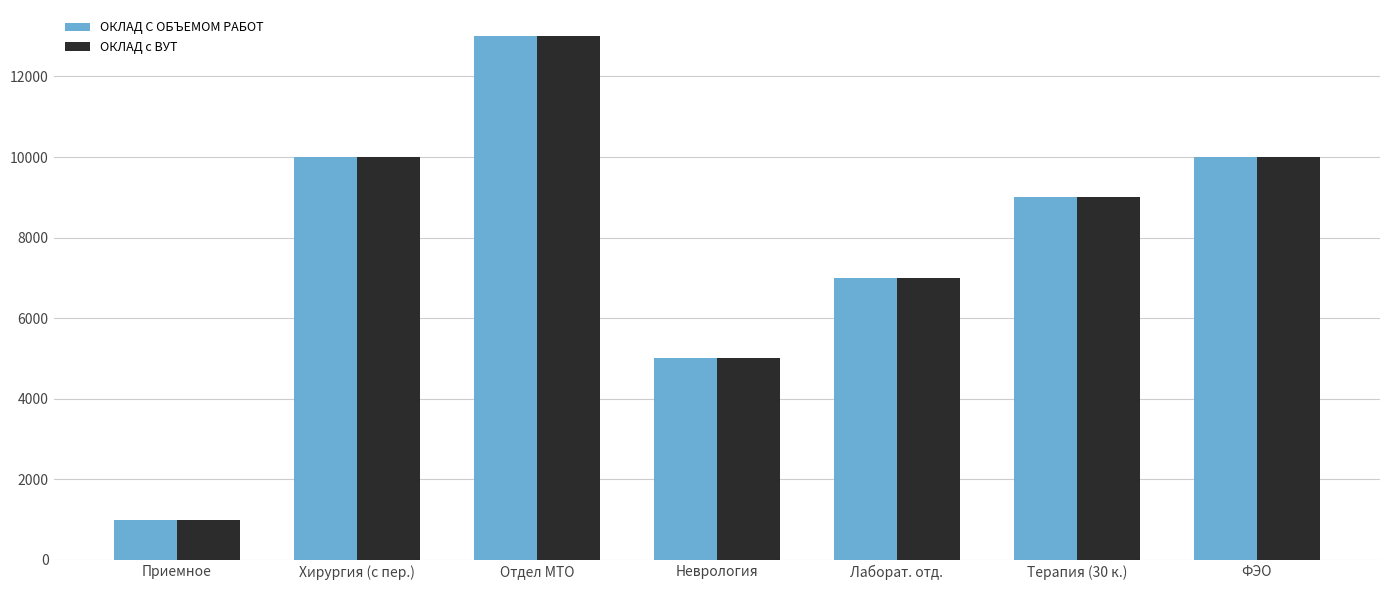

What is the highest value of the ОКЛАД с ВУТ series?

13000